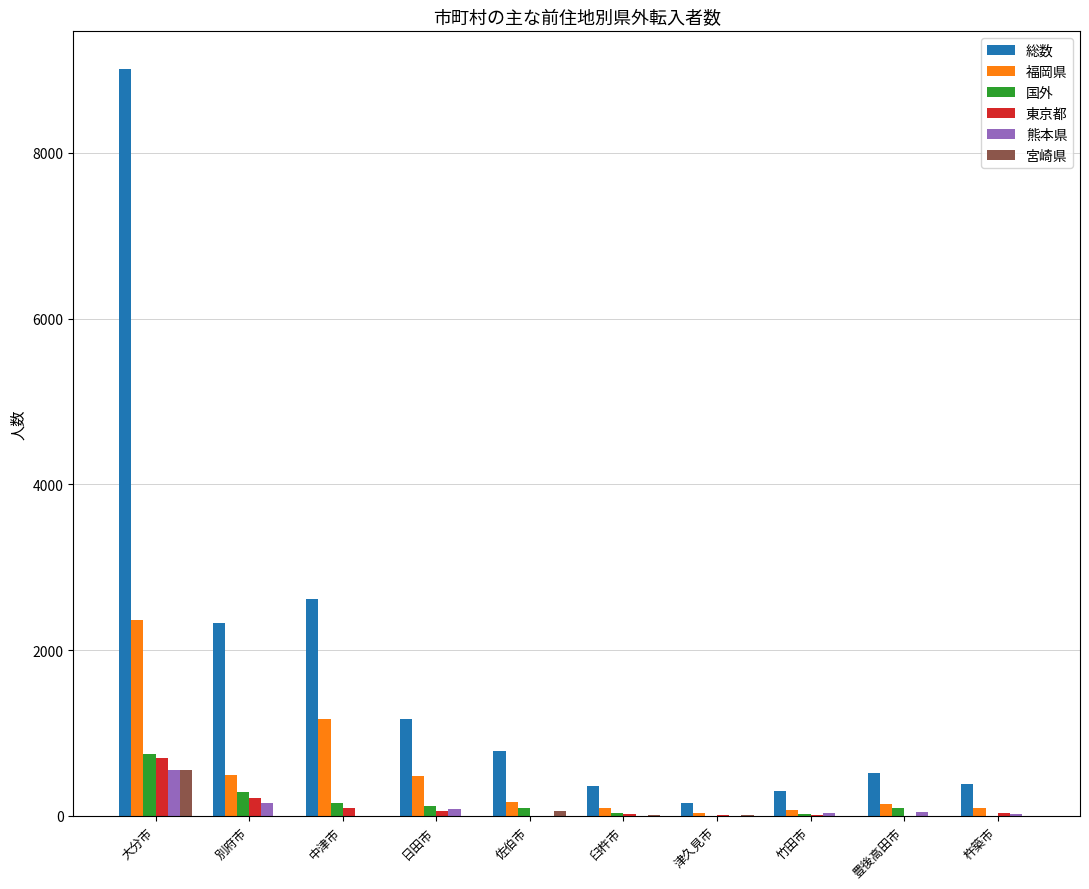

Does the chart contain stacked bars?

No